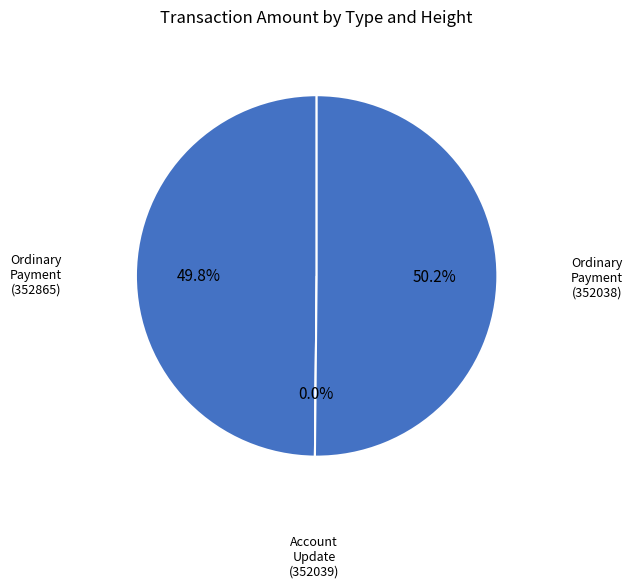

What percentage do Account Update (352039) and Ordinary Payment (352038) together represent?

50.2%